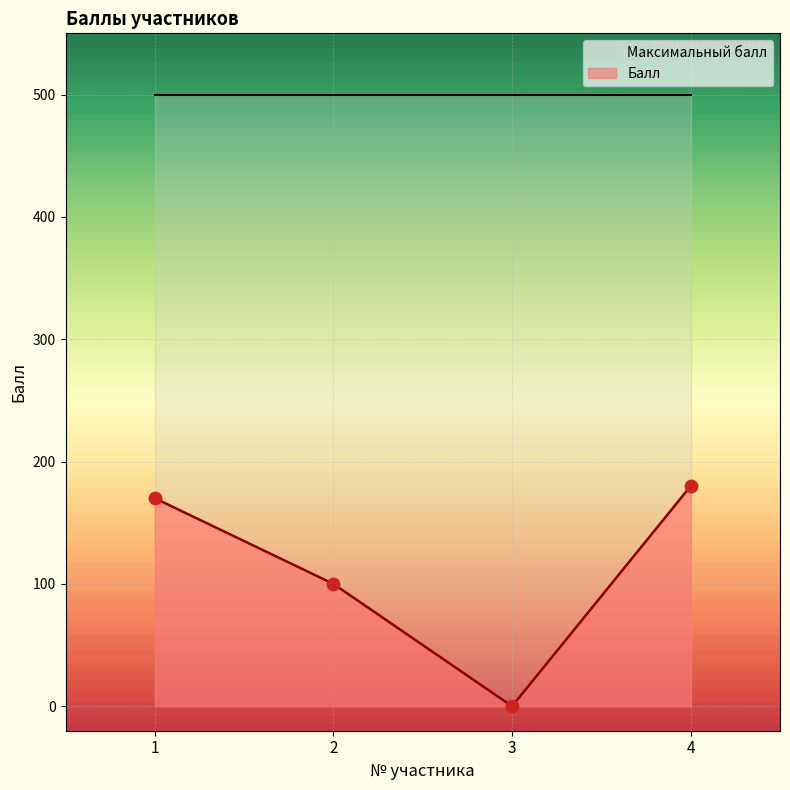

What is the ratio of the value at 2 to the value at 4?

0.6